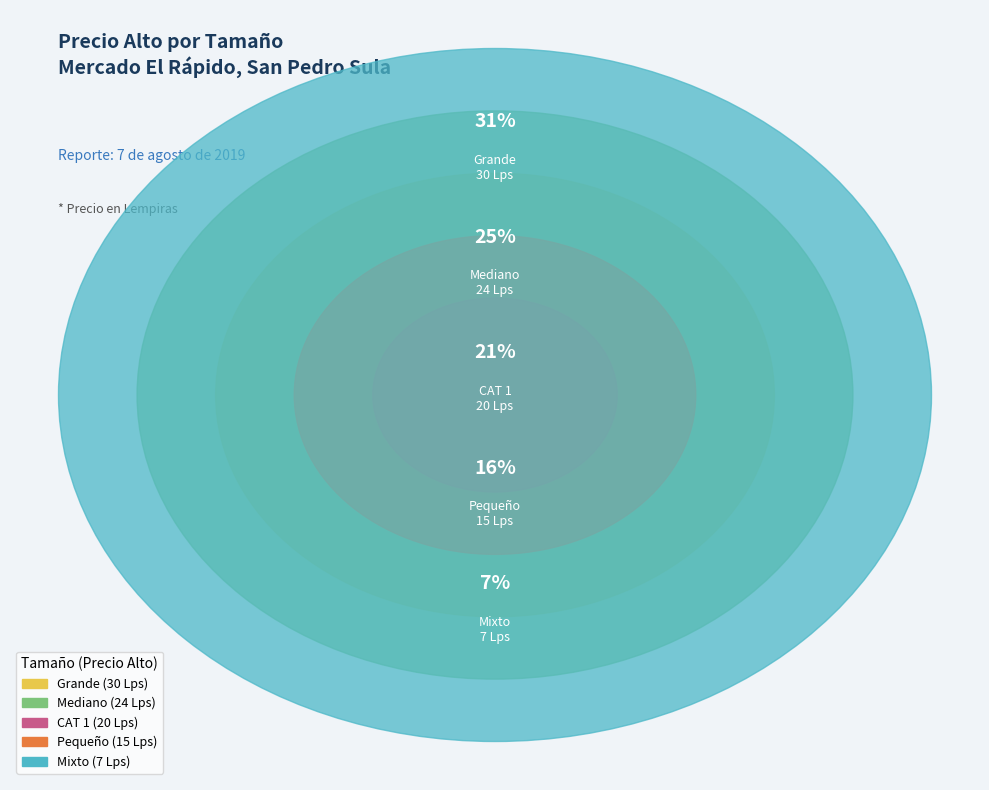

What is the largest slice in the pie chart?

Grande